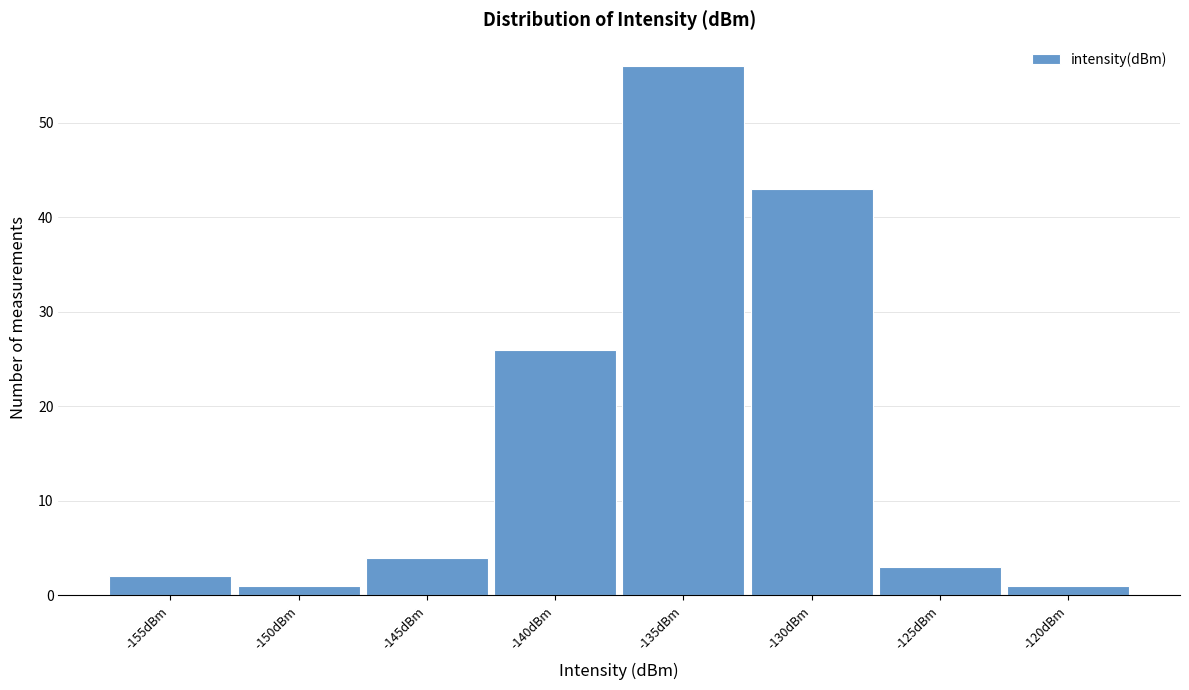

Reading left to right, extract all data points from this chart.

-155dBm=2	-150dBm=1	-145dBm=4	-140dBm=26	-135dBm=56	-130dBm=43	-125dBm=3	-120dBm=1